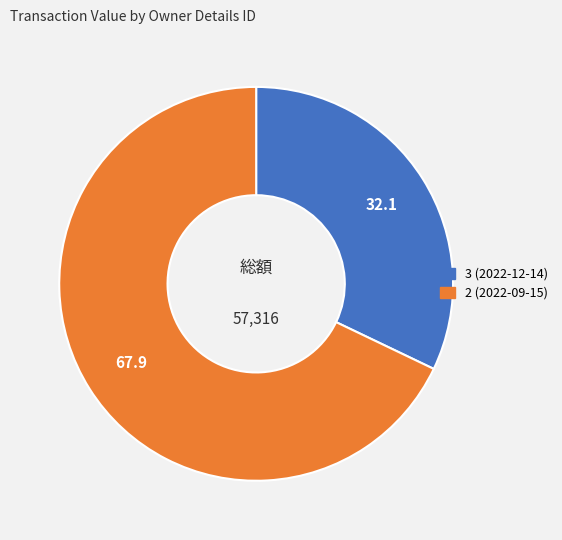

Between 2 (2022-09-15) and 3 (2022-12-14), which is larger?

2 (2022-09-15)